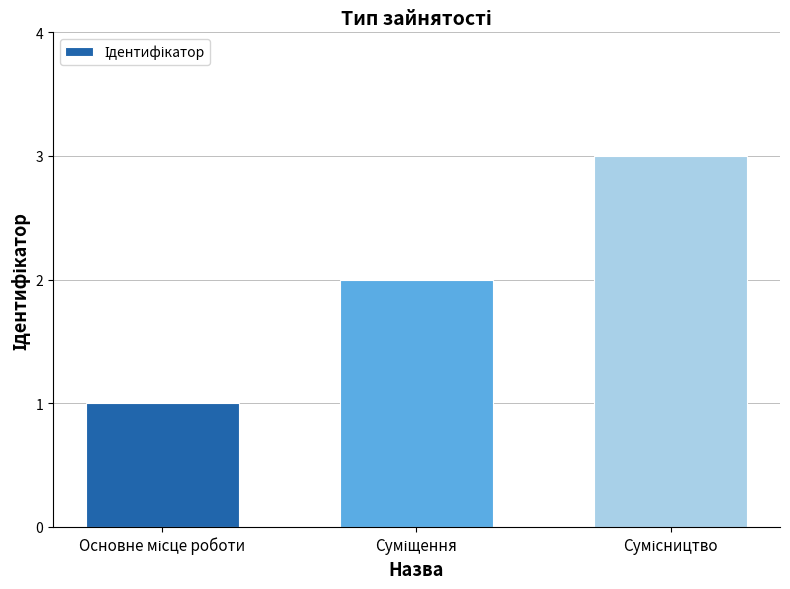

What is the maximum value shown in the chart?

3